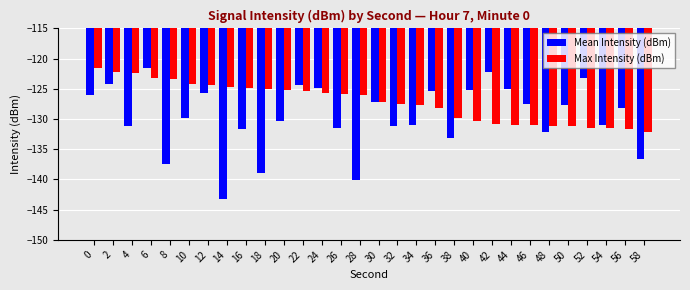

How many data points does each series have?

30